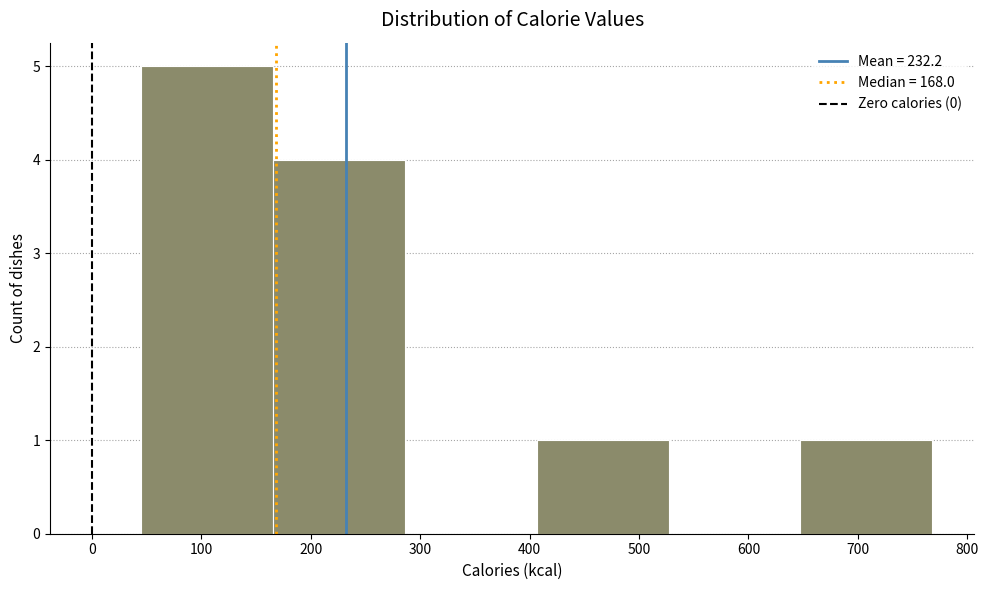

Reading left to right, transcribe this chart: for each bar, give the range it covers on the x-axis and its height. Neither the bar edges nor the heights are printed on the chart, so give them approximately, as read against the axes.

50 to 170: 5
170 to 290: 4
290 to 410: 0
410 to 530: 1
530 to 650: 0
650 to 770: 1